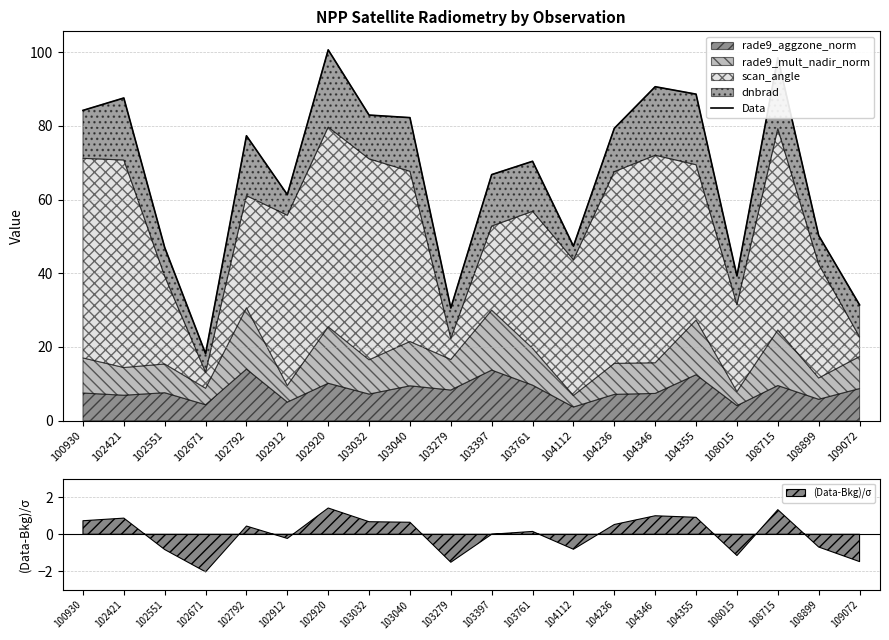

Which label corresponds to the smallest value in the chart?

102671